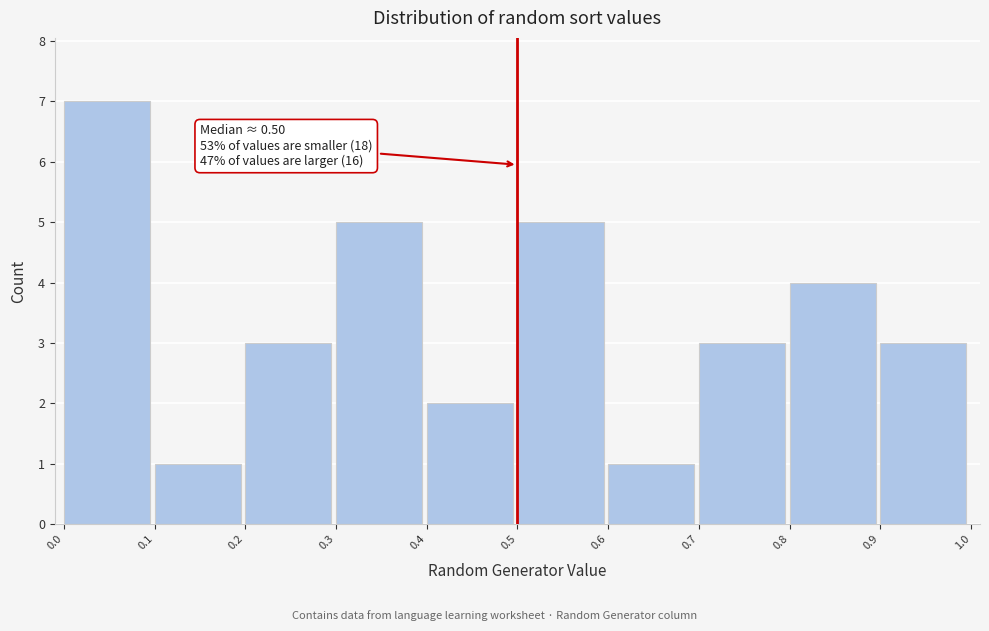

Which range on the x-axis has the tallest bar?

0.0 to 0.1